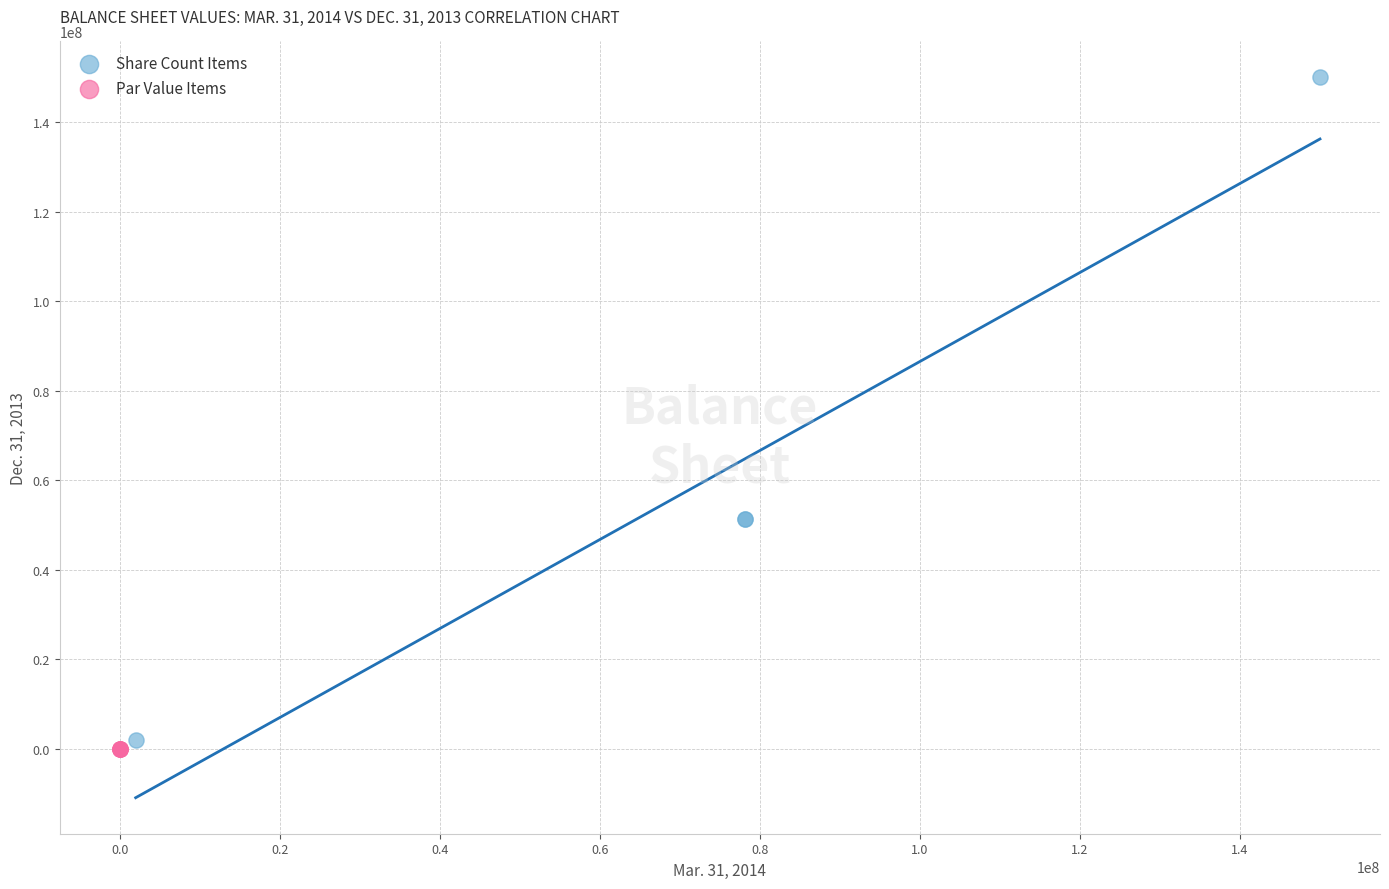

Which series has the widest spread of Y values?

Share Count Items